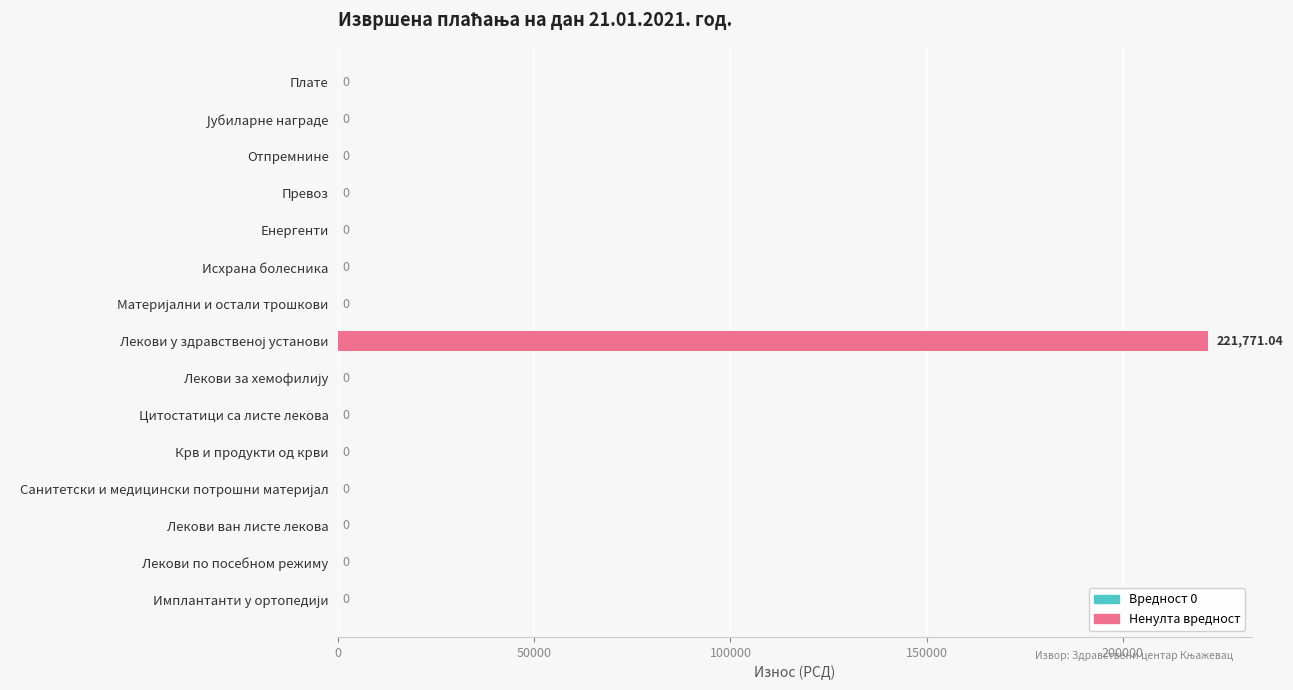

What is the sum of all values?

221771.0